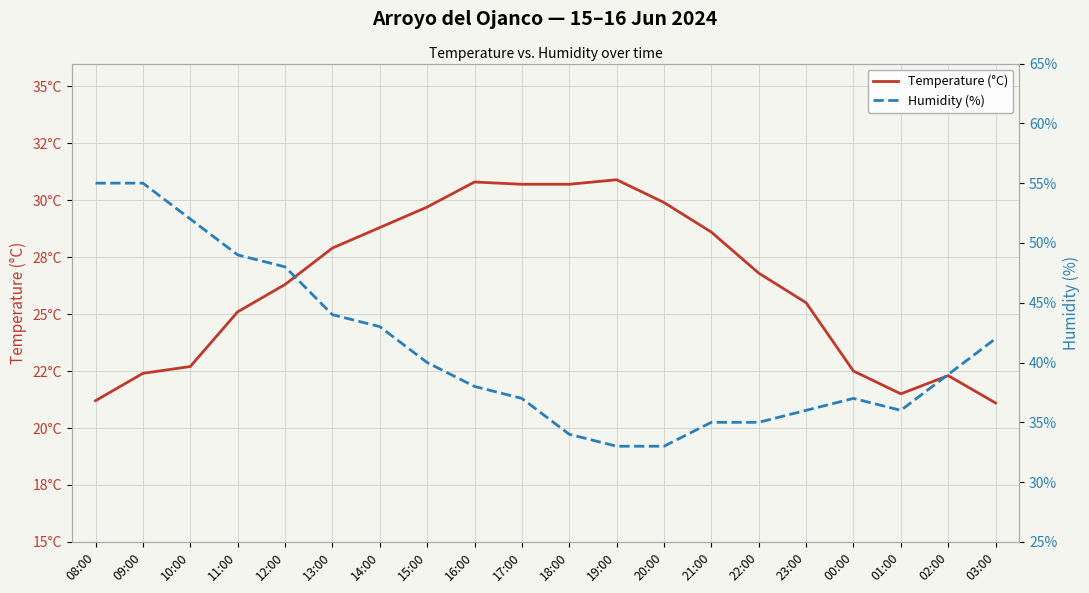

Which category has the highest value in the Humidity (%) series?

08:00